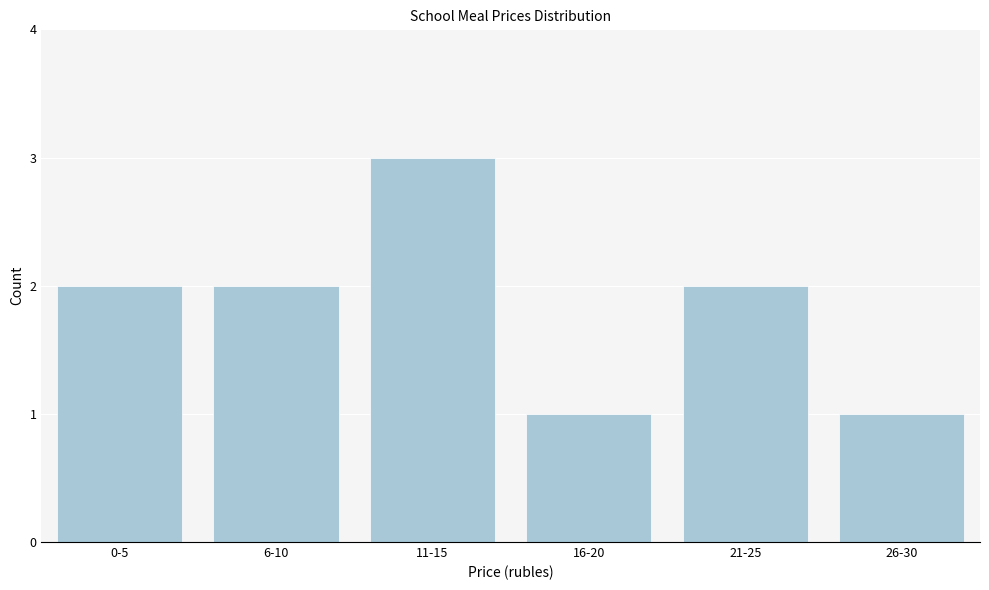

Reading right to left, what are all the values shown in this chart?

1	2	1	3	2	2